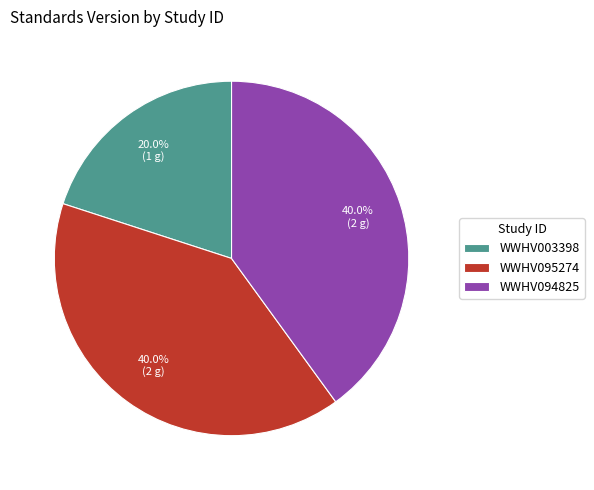

To the nearest percent, what percentage of the pie is WWHV003398?

20%